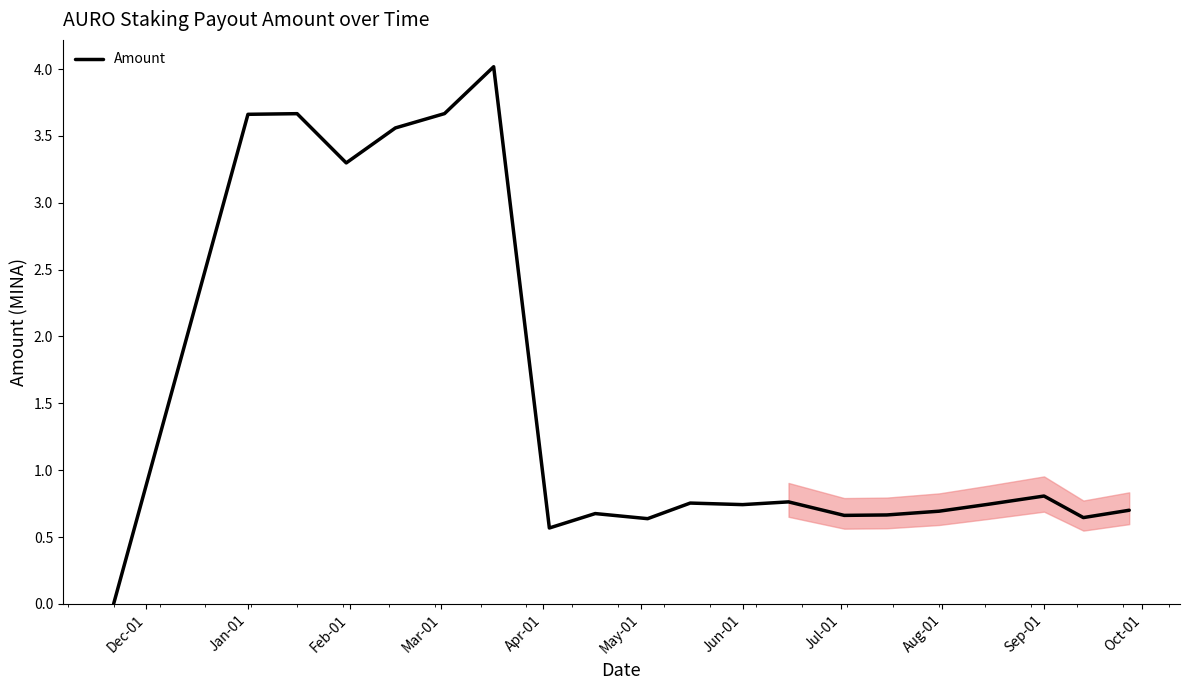

What is the difference between the maximum and minimum values?

4.0